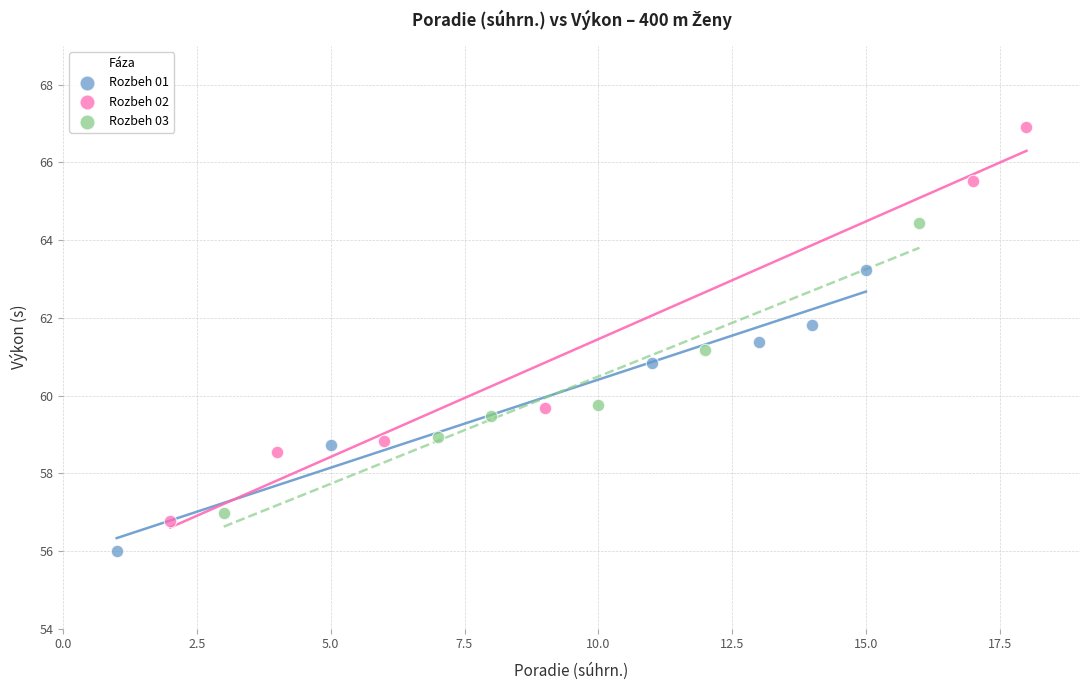

Which series reaches the maximum Y coordinate?

Rozbeh 02